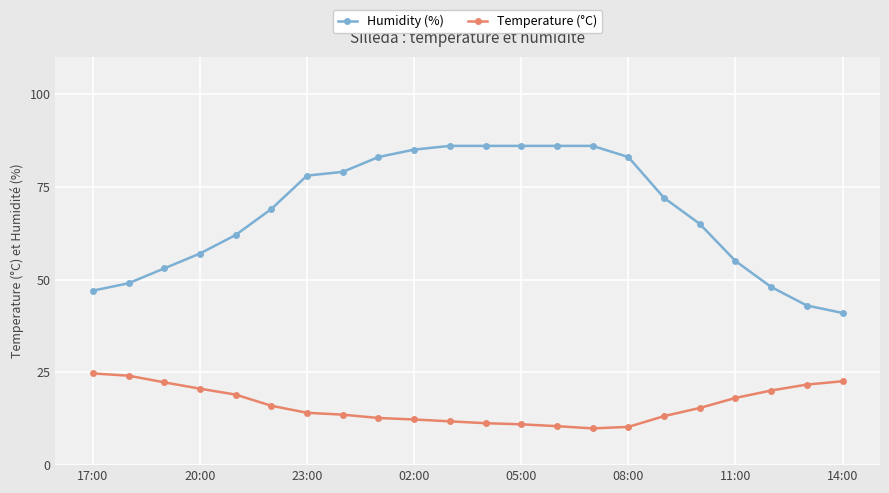

True or false: Humidity (%) and Temperature (°C) cross at least once.

False